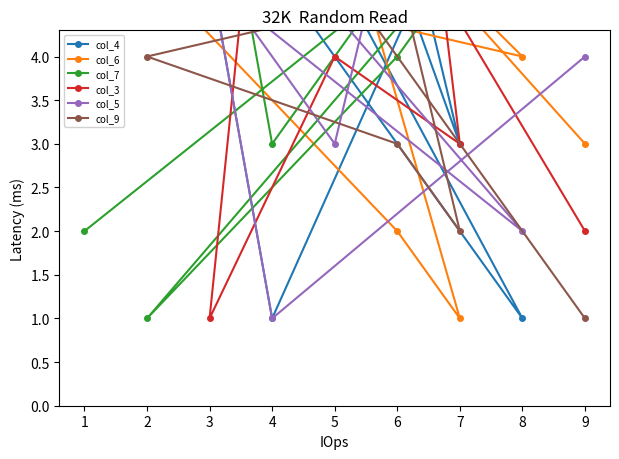

True or false: col_4 has a value of 5 at 3.

True